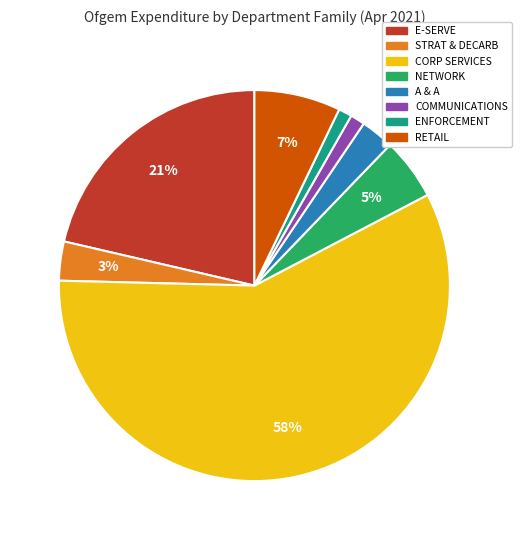

What is the largest slice in the pie chart?

CORP SERVICES